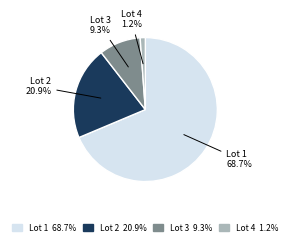

Is there a majority slice in this chart?

Yes